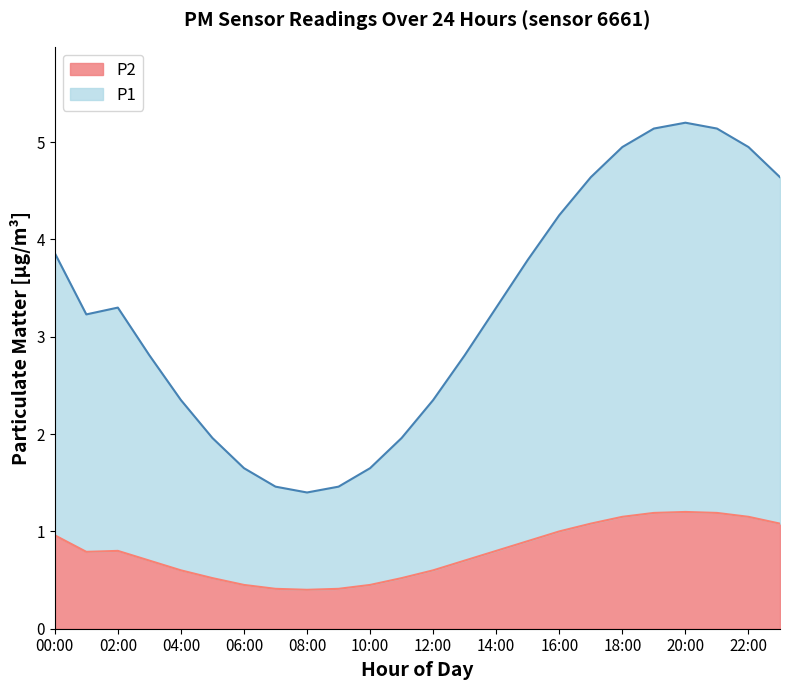

The value of P2 at 06:00 is 0.5. True or false?

True